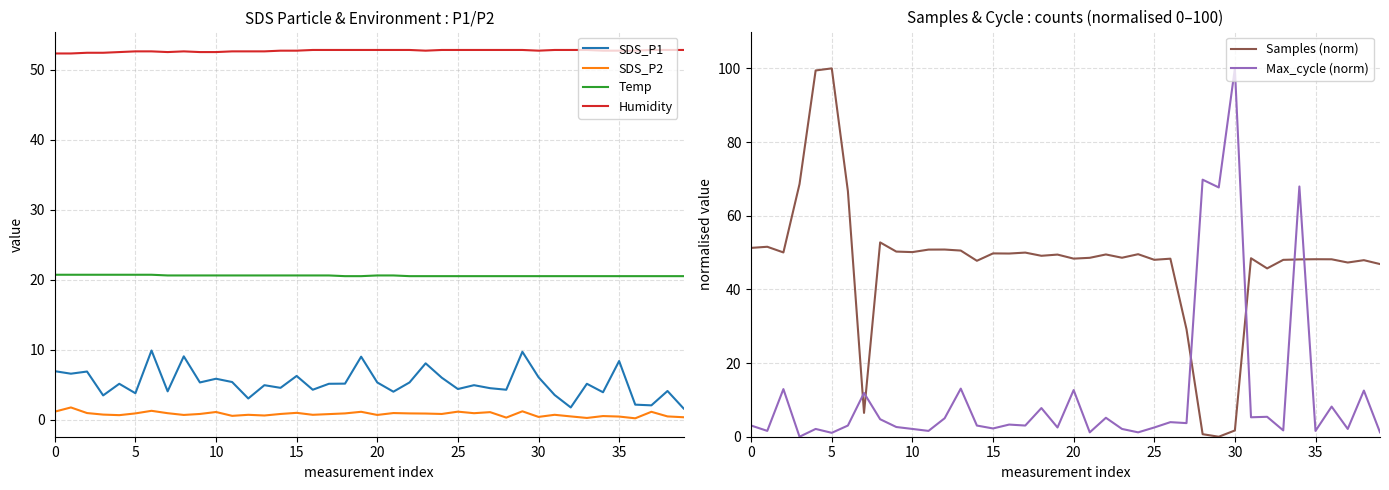

True or false: Temp and Humidity intersect in this chart.

False